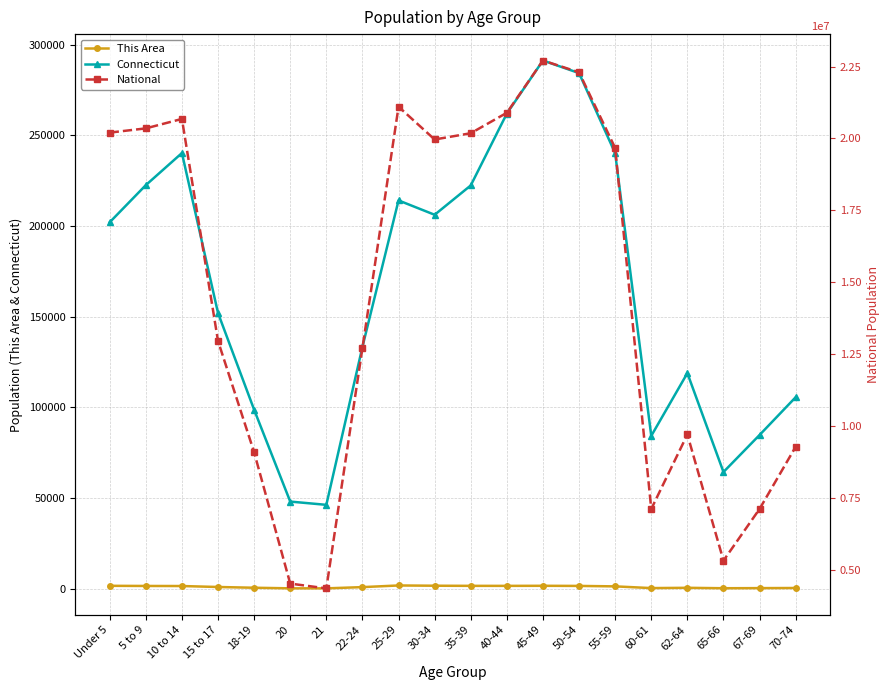

What is the label of the 2nd point from the right?

67-69